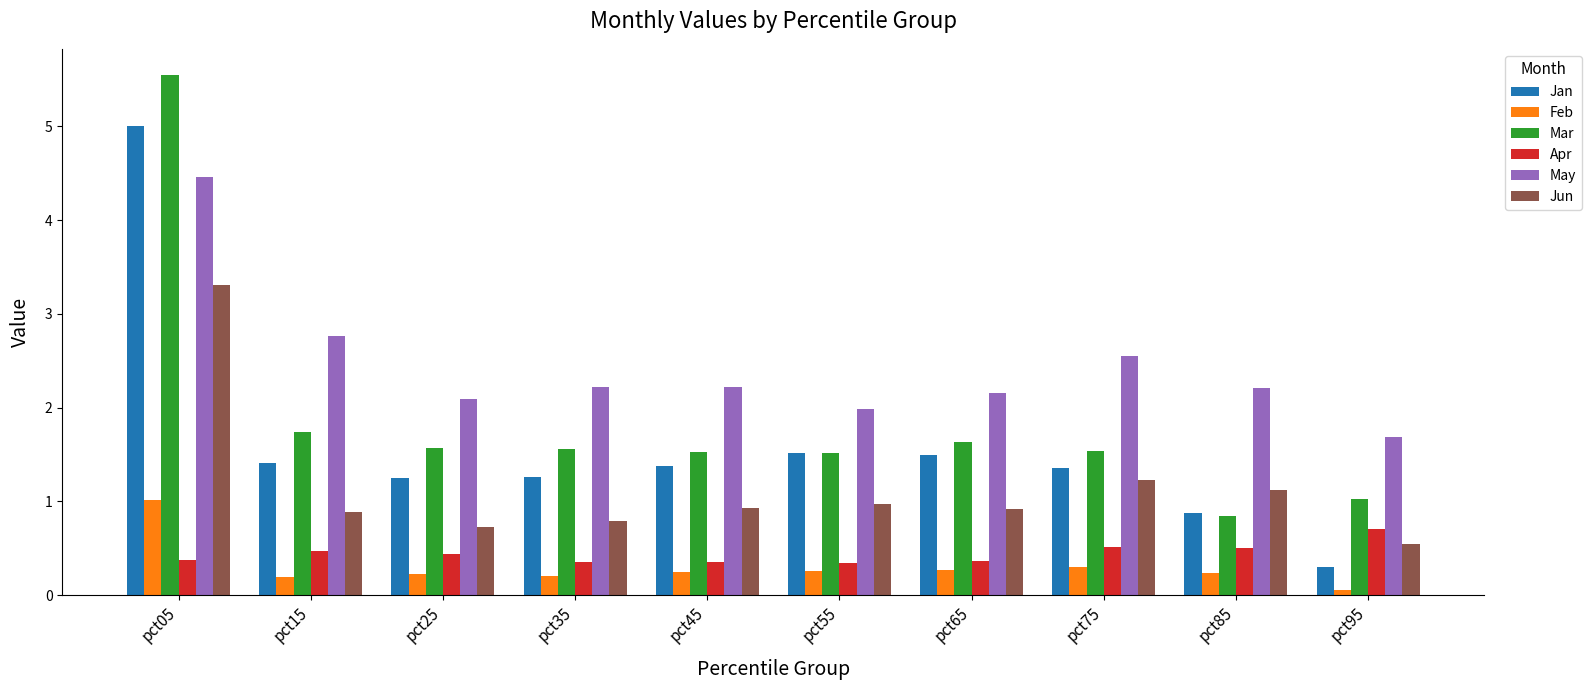

What are all the series names shown in the legend?

Jan, Feb, Mar, Apr, May, Jun